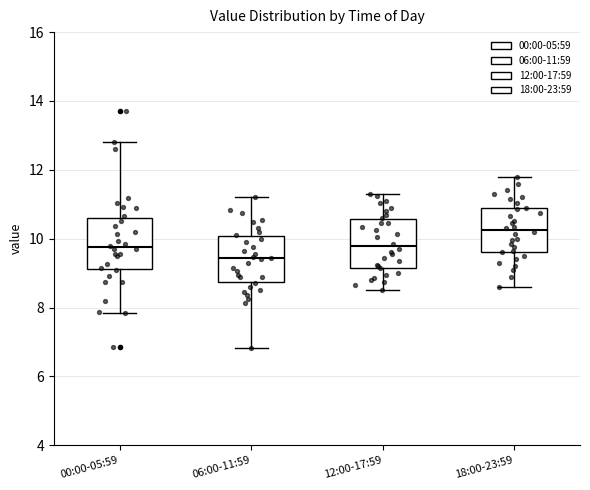

Where does the upper whisker of the box for 12:00-17:59 end on the y-axis? The values are not printed on the chart, so give them approximately, as read against the axis.

11.4